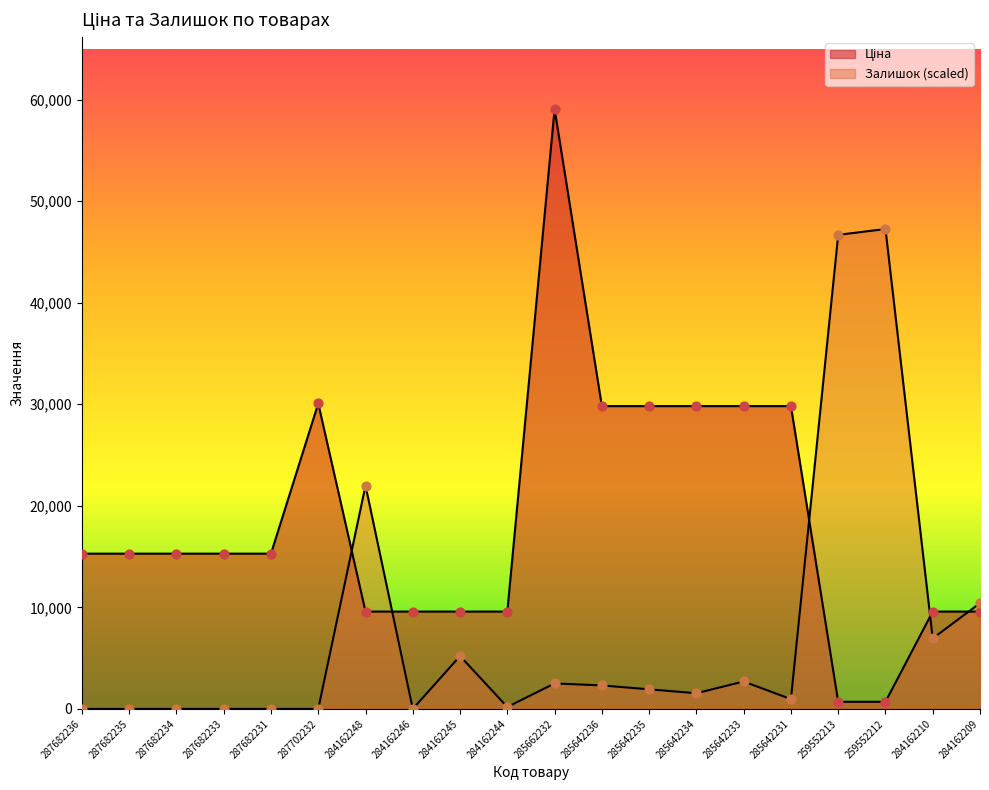

Is the value of Залишок at 287702232 greater than the value of Ціна at 287682233?

No